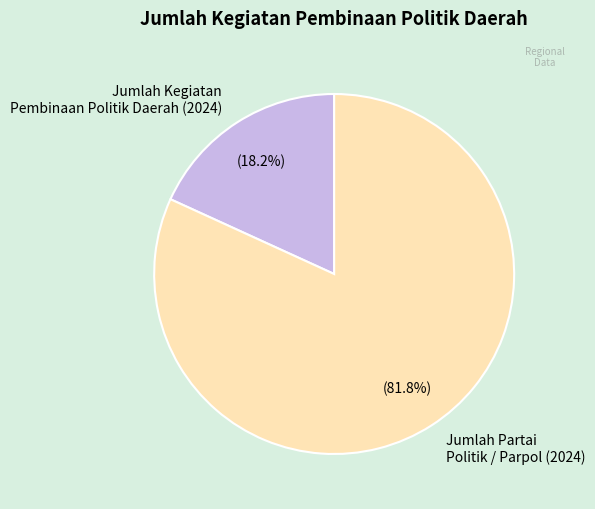

Is there any slice that represents more than half of the pie?

Yes